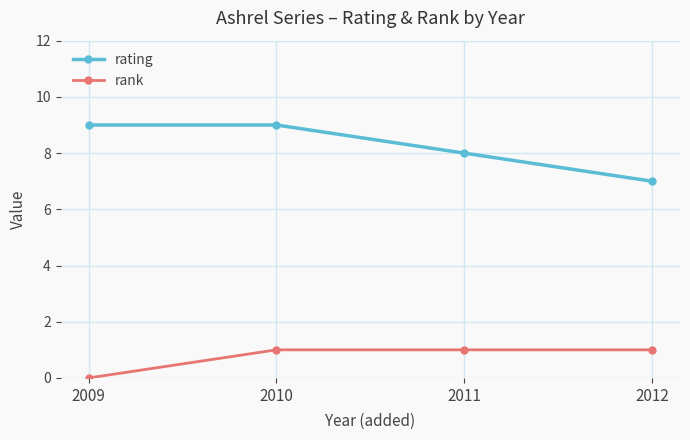

Reading left to right, extract all data points from this chart.

rating: 2009=9	2010=9	2011=8	2012=7
rank: 2009=0	2010=1	2011=1	2012=1